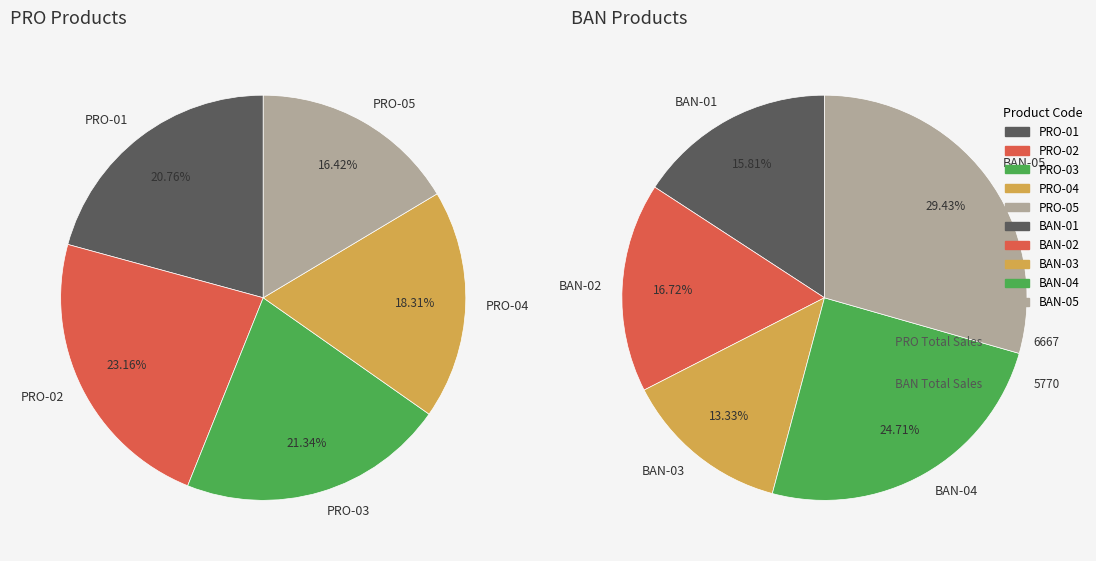

How many segments does this pie chart have?

10